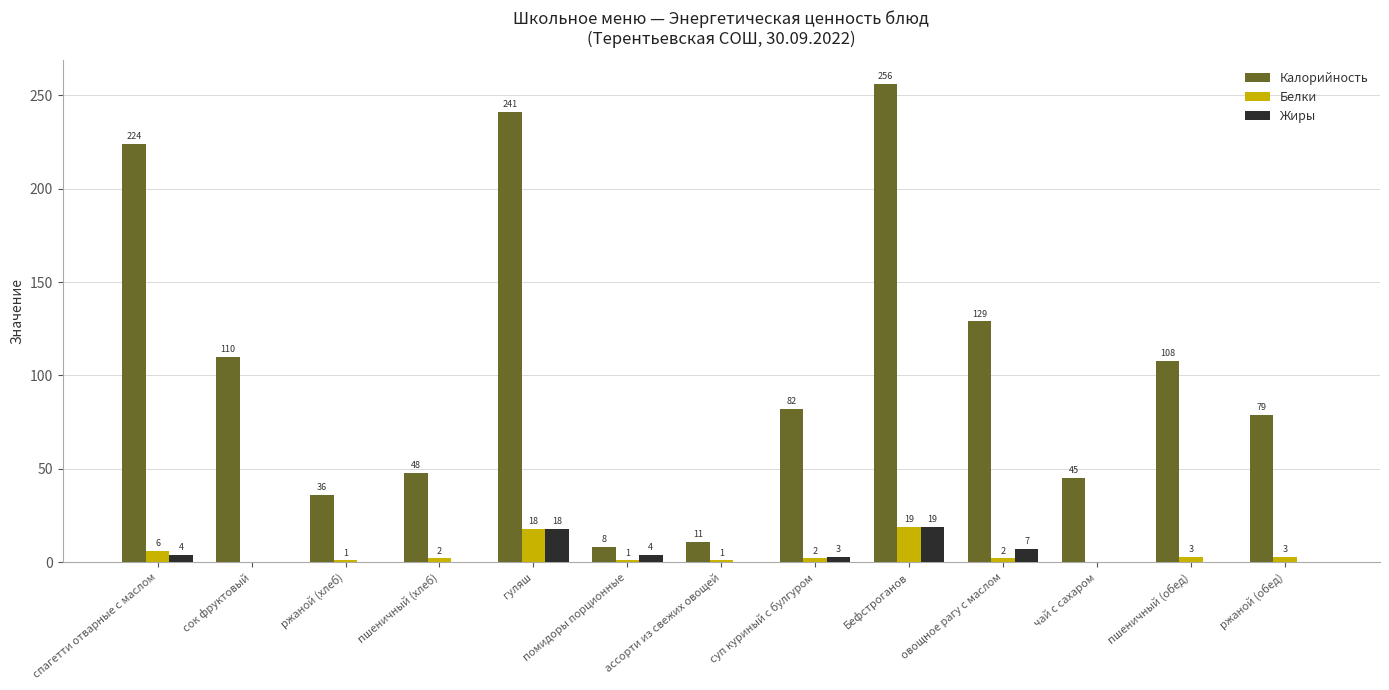

What is the sum of the Калорийность values at ассорти из свежих овощей and суп куриный с булгуром?

93